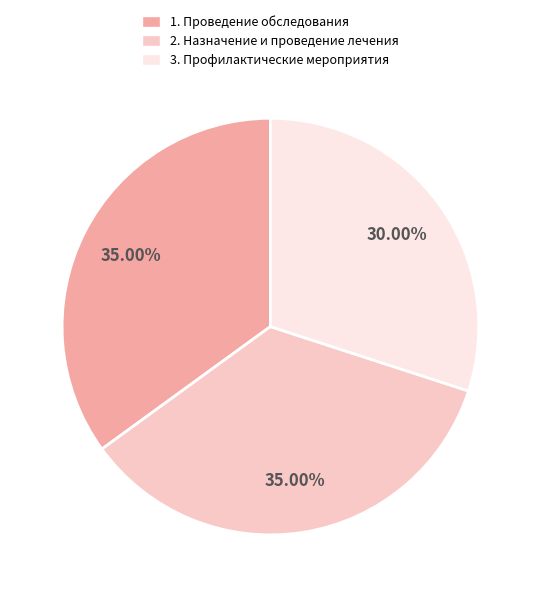

To the nearest percent, what portion does 2. Назначение и проведение лечения represent?

35%